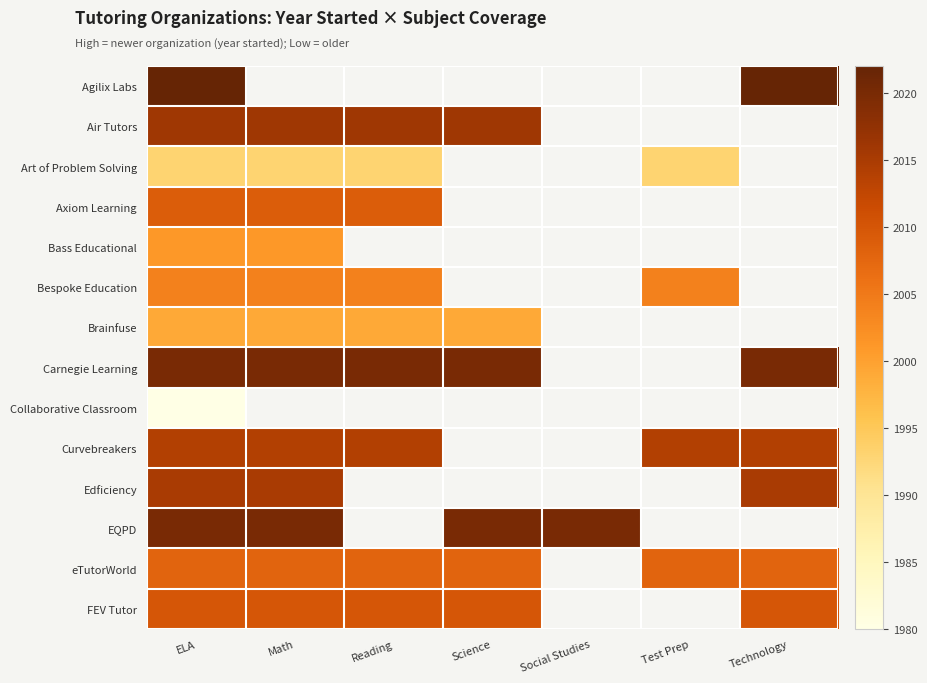

How many positive values does the Agilix Labs series have?

2